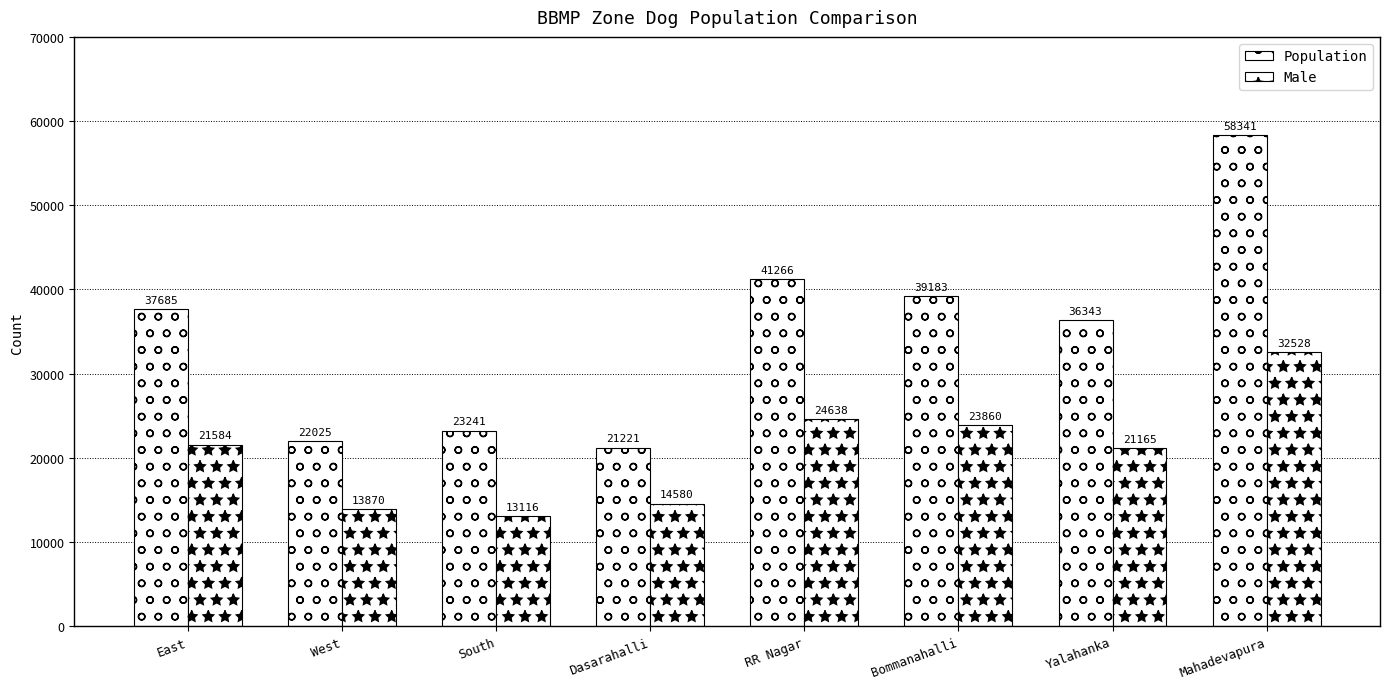

How many groups of bars are there?

8